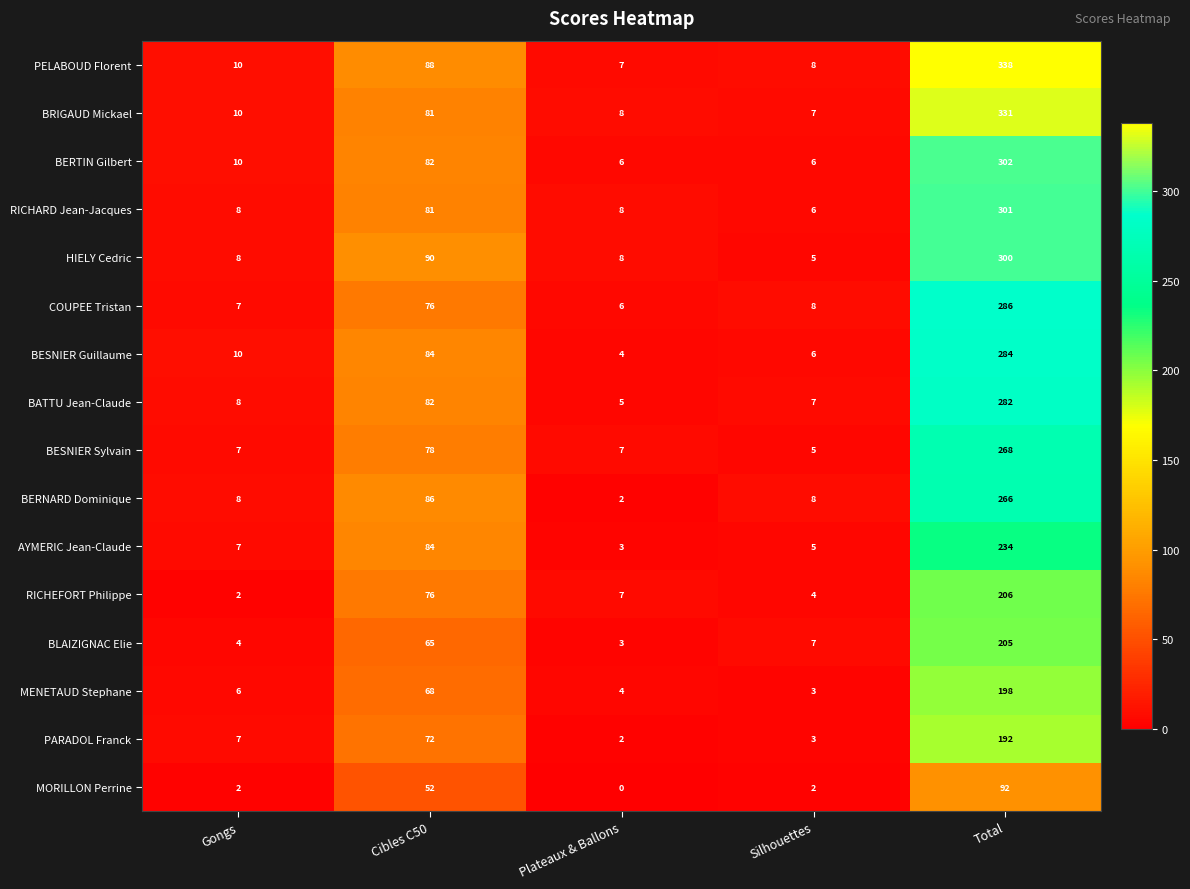

At which label is COUPEE Tristan closest to 146?

Cibles C50